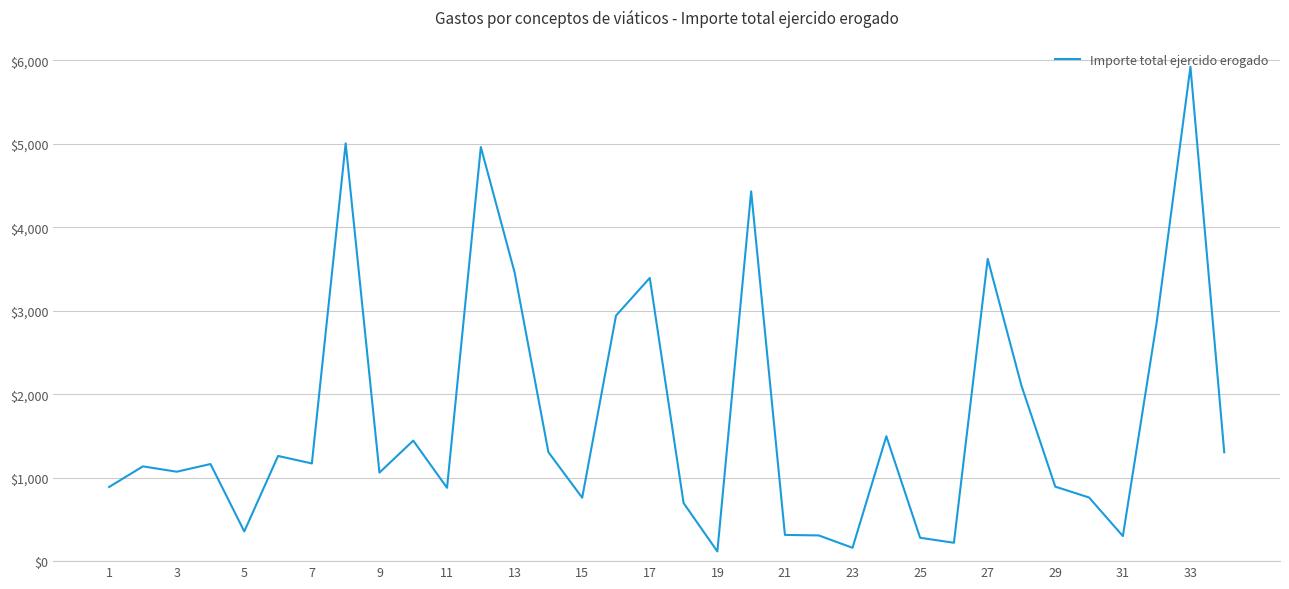

What is the maximum value shown in the chart?

5921.1